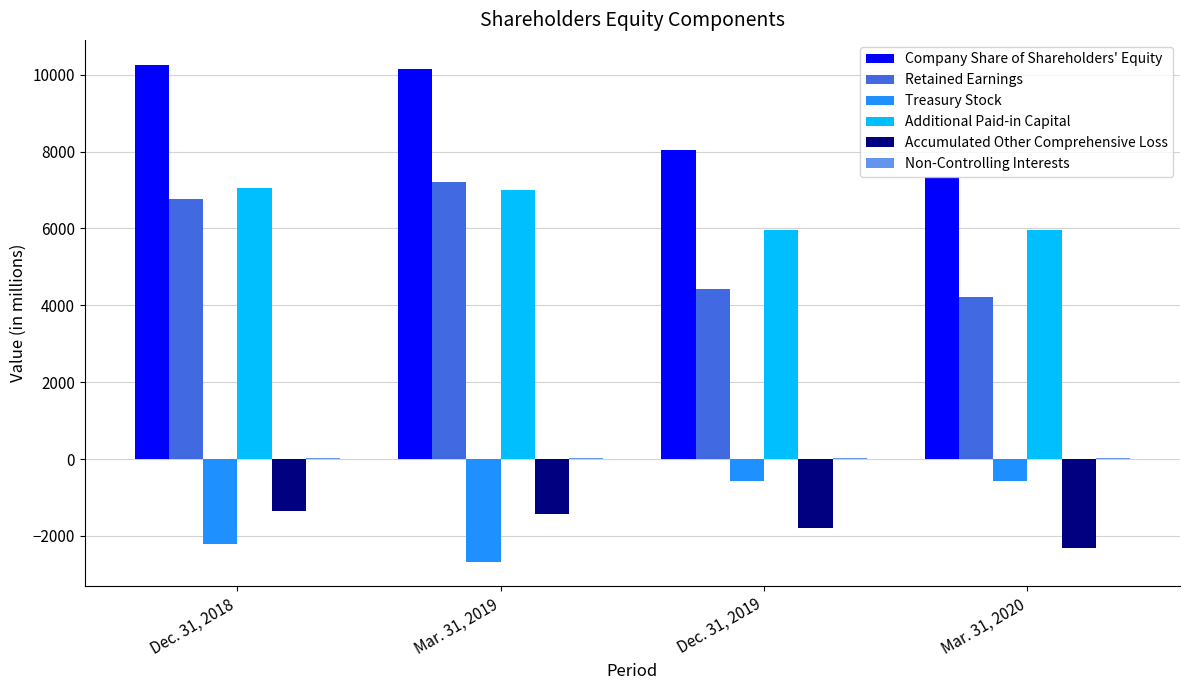

What is the maximum value for Additional Paid-in Capital?

7041